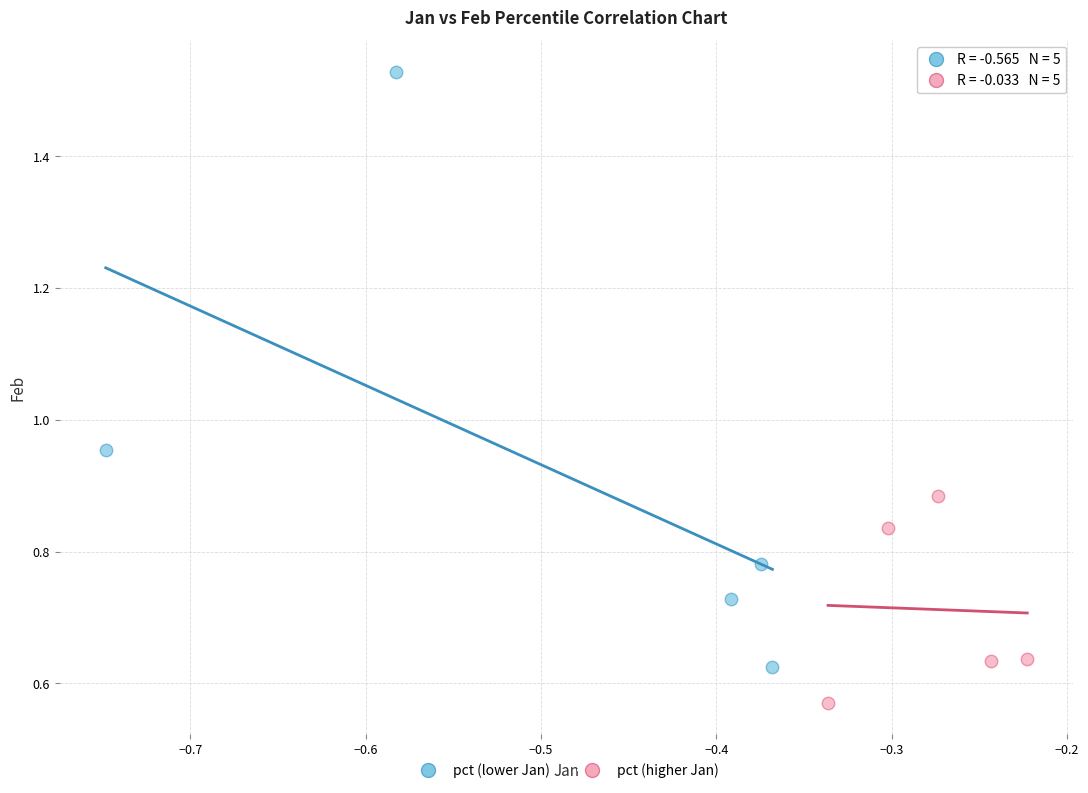

Which series reaches the minimum Y coordinate?

pct (higher Jan)